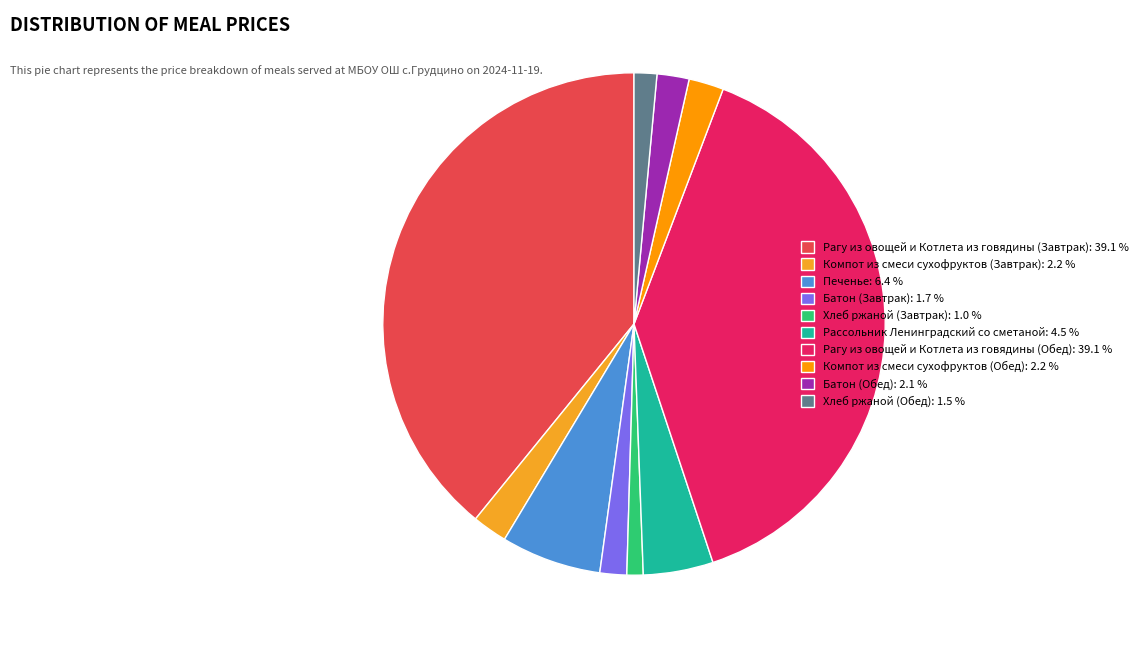

Count the number of slices in the pie.

10